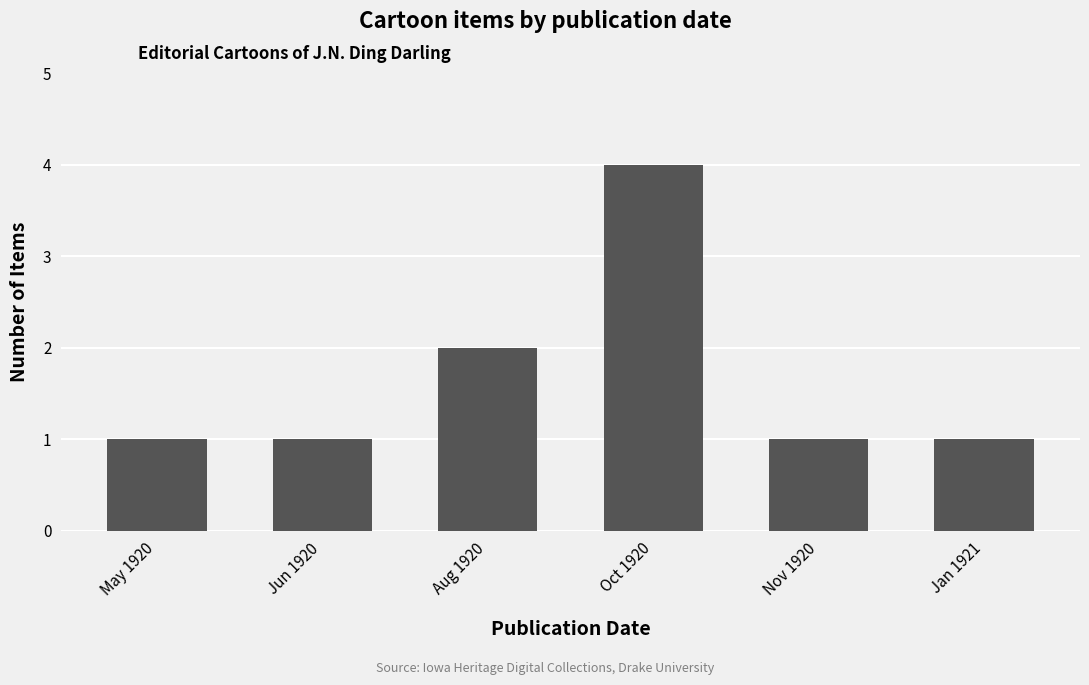

What is the difference between the values at Oct 1920 and May 1920?

3